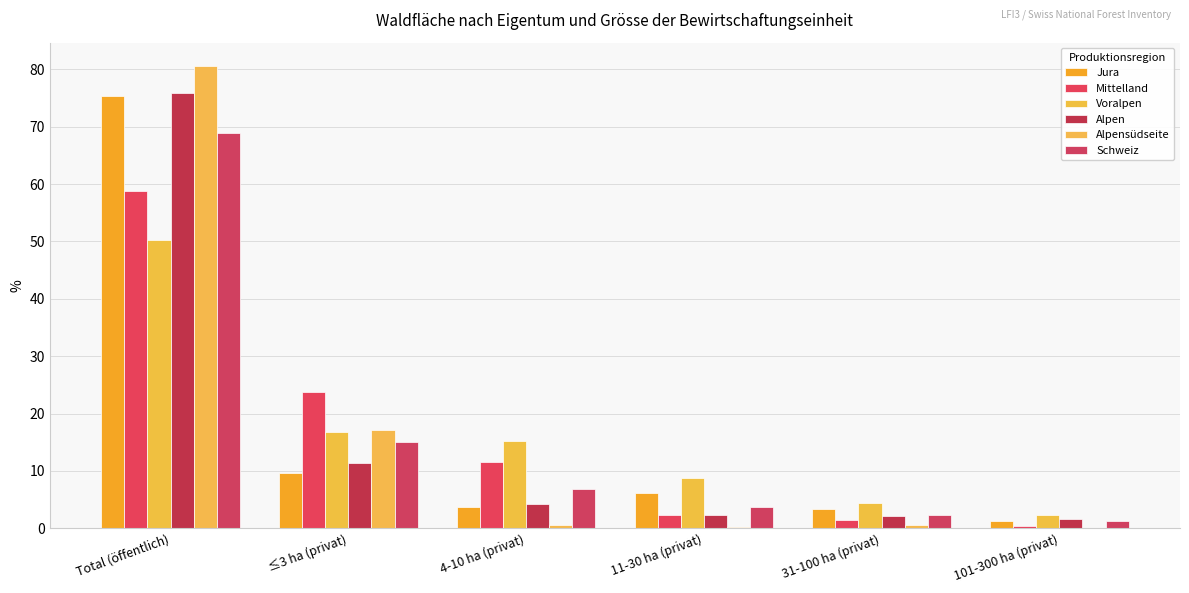

What is the minimum value for Alpensüdseite?

0.1